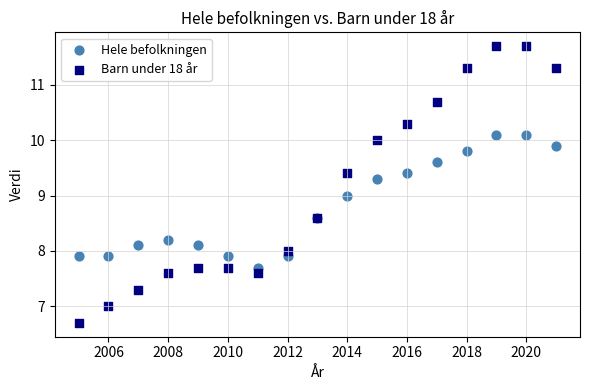

Which series has the largest Y range (max minus min)?

Barn under 18 år